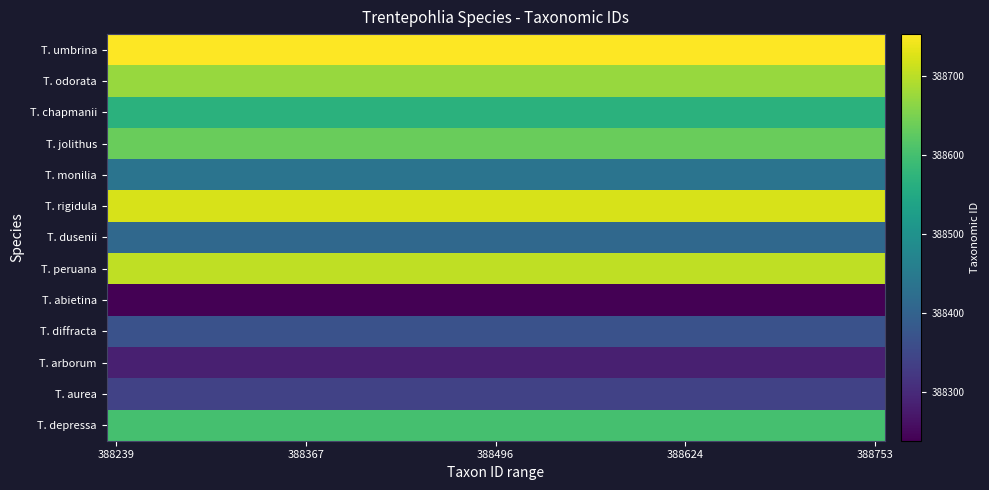

What is the greatest value displayed?

388753